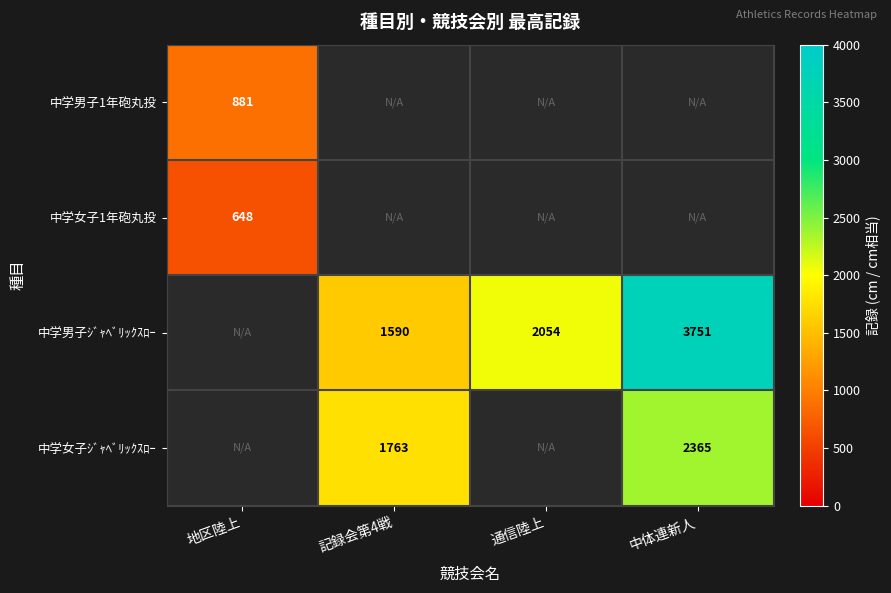

Which label corresponds to the largest value in the chart?

中体連新人